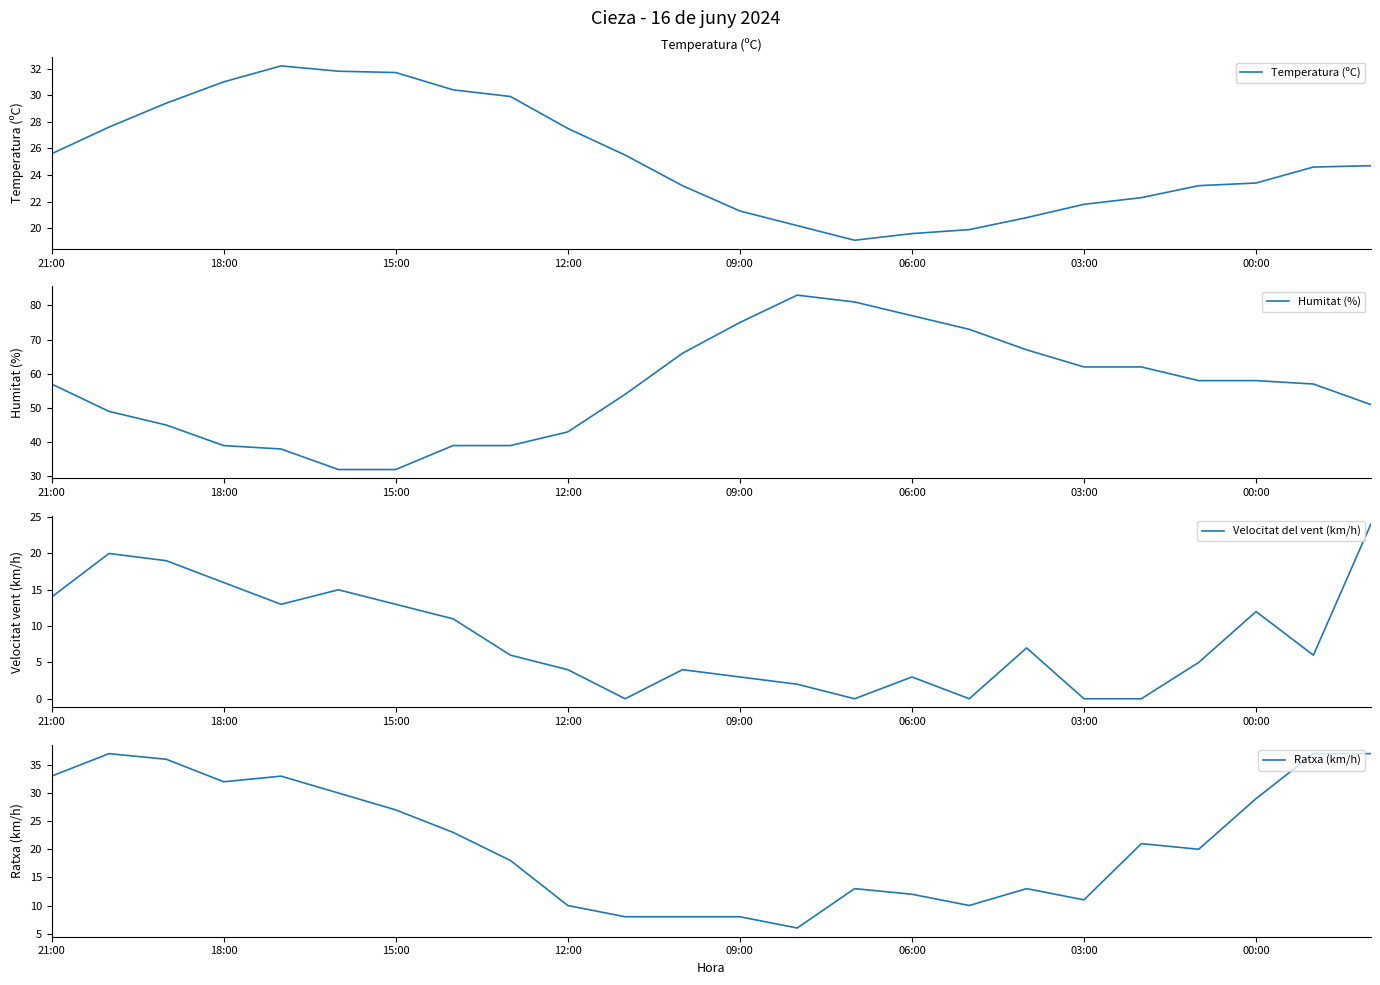

How many values in the Temperatura (ºC) series exceed 24?

13